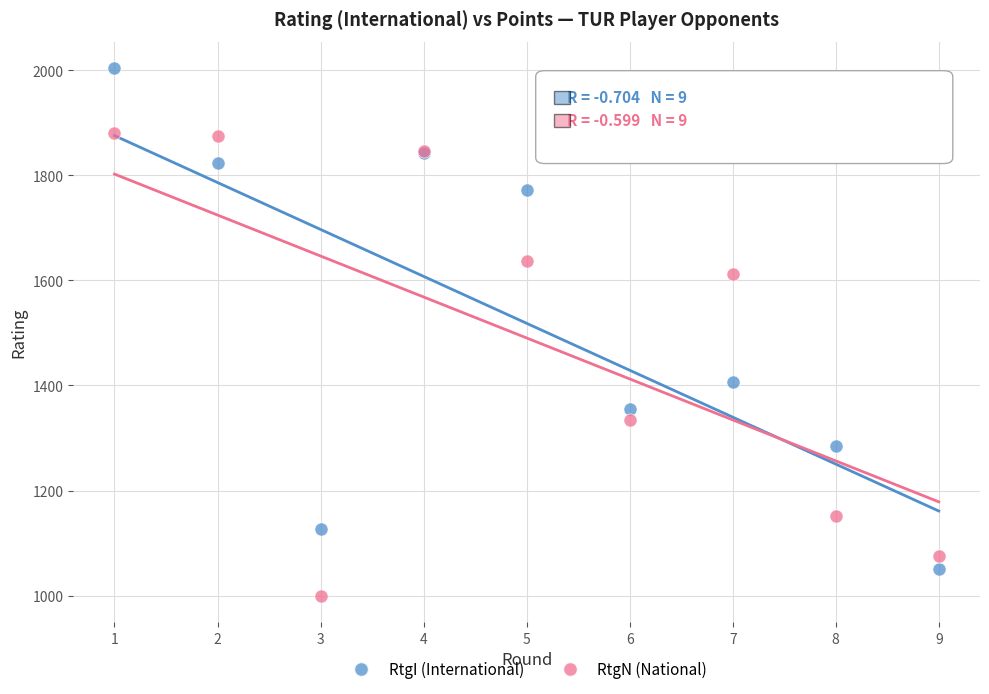

Which series has the widest spread of Y values?

RtgI (International)